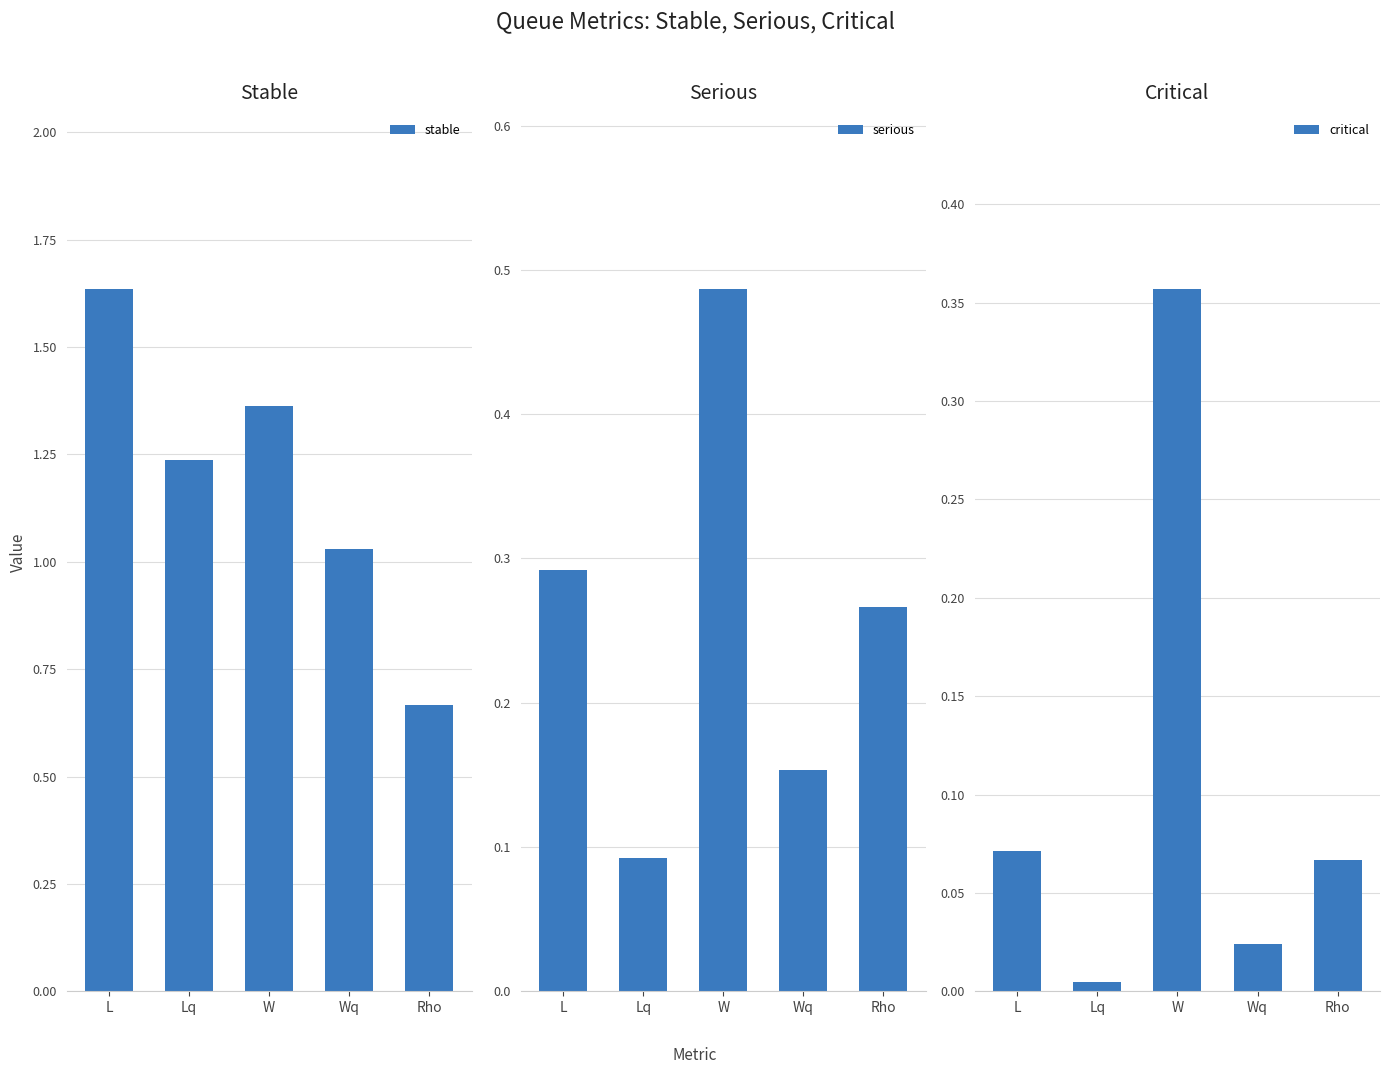

True or false: serious has a value of 0.5 at L.

False